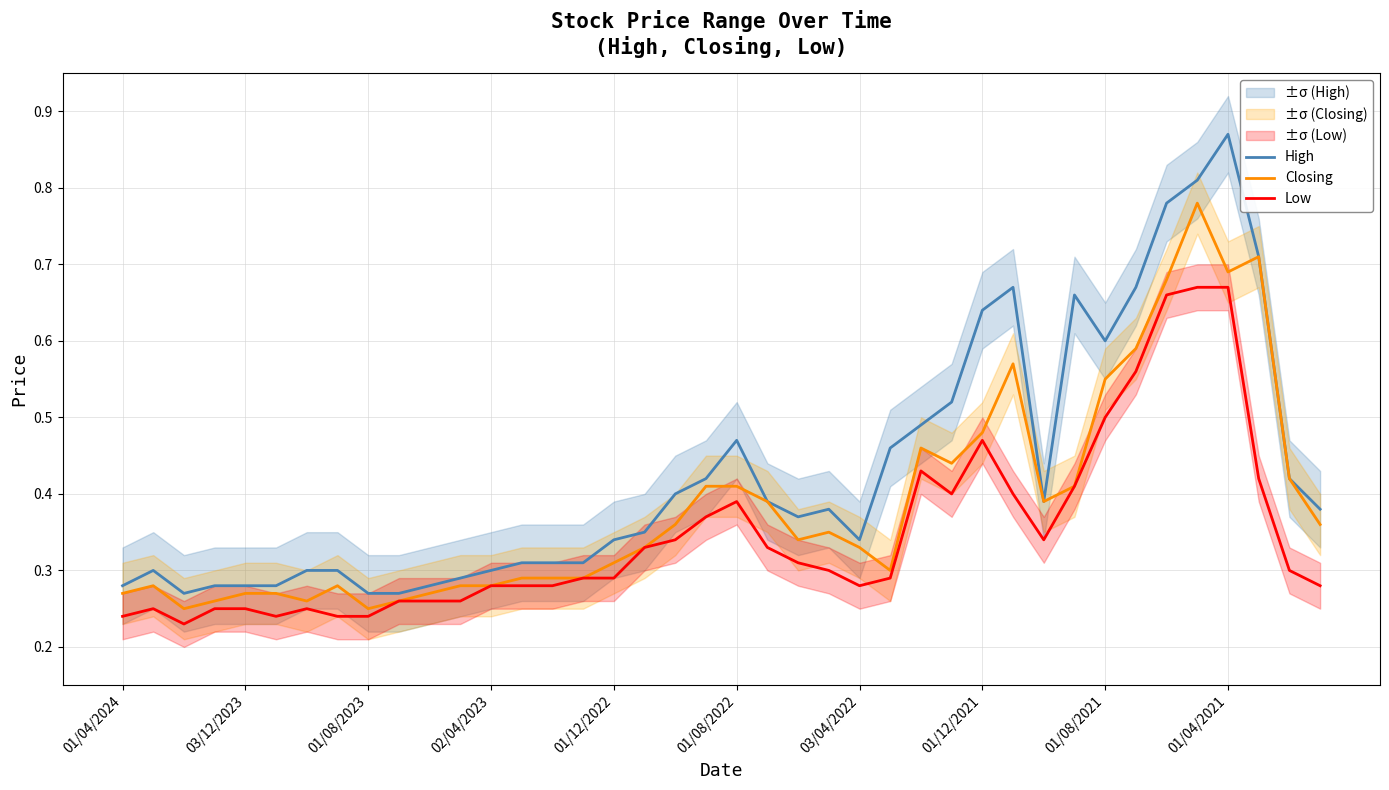

How many Low values are between 0 and 1?

40